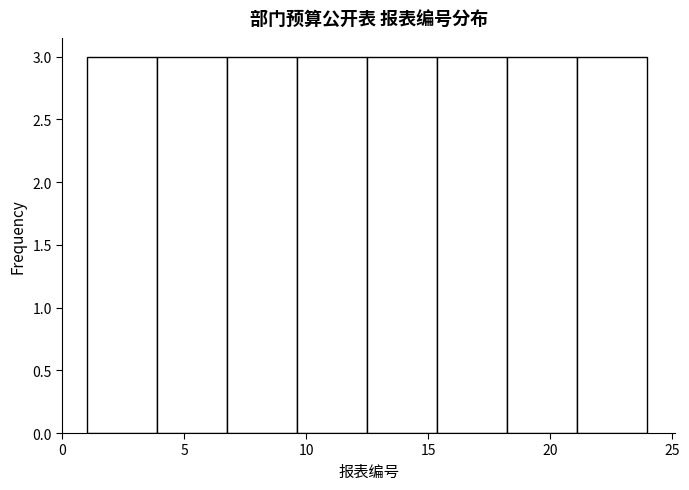

Reading left to right, transcribe this chart: for each bar, give the range it covers on the x-axis and its height. Neither the bar edges nor the heights are printed on the chart, so give them approximately, as read against the axes.

1.0 to 4.0: 3
4.0 to 7.0: 3
7.0 to 9.5: 3
9.5 to 12.5: 3
12.5 to 15.5: 3
15.5 to 18.5: 3
18.5 to 21.0: 3
21.0 to 24.0: 3